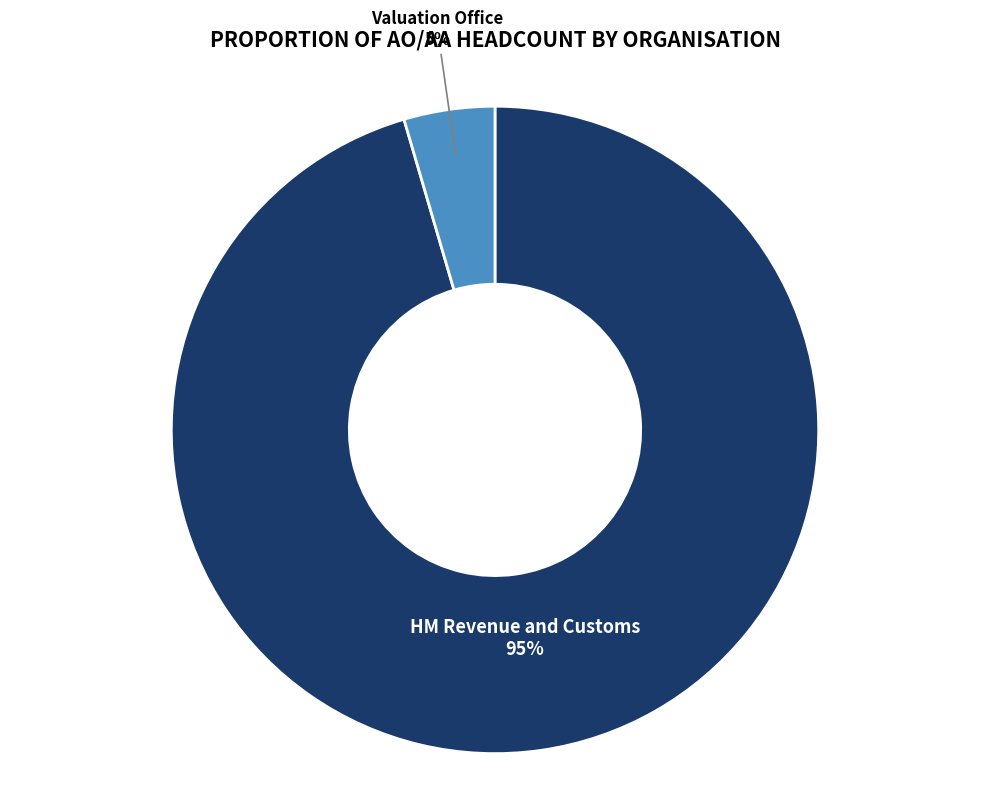

To the nearest percent, what is the average slice percentage?

50%